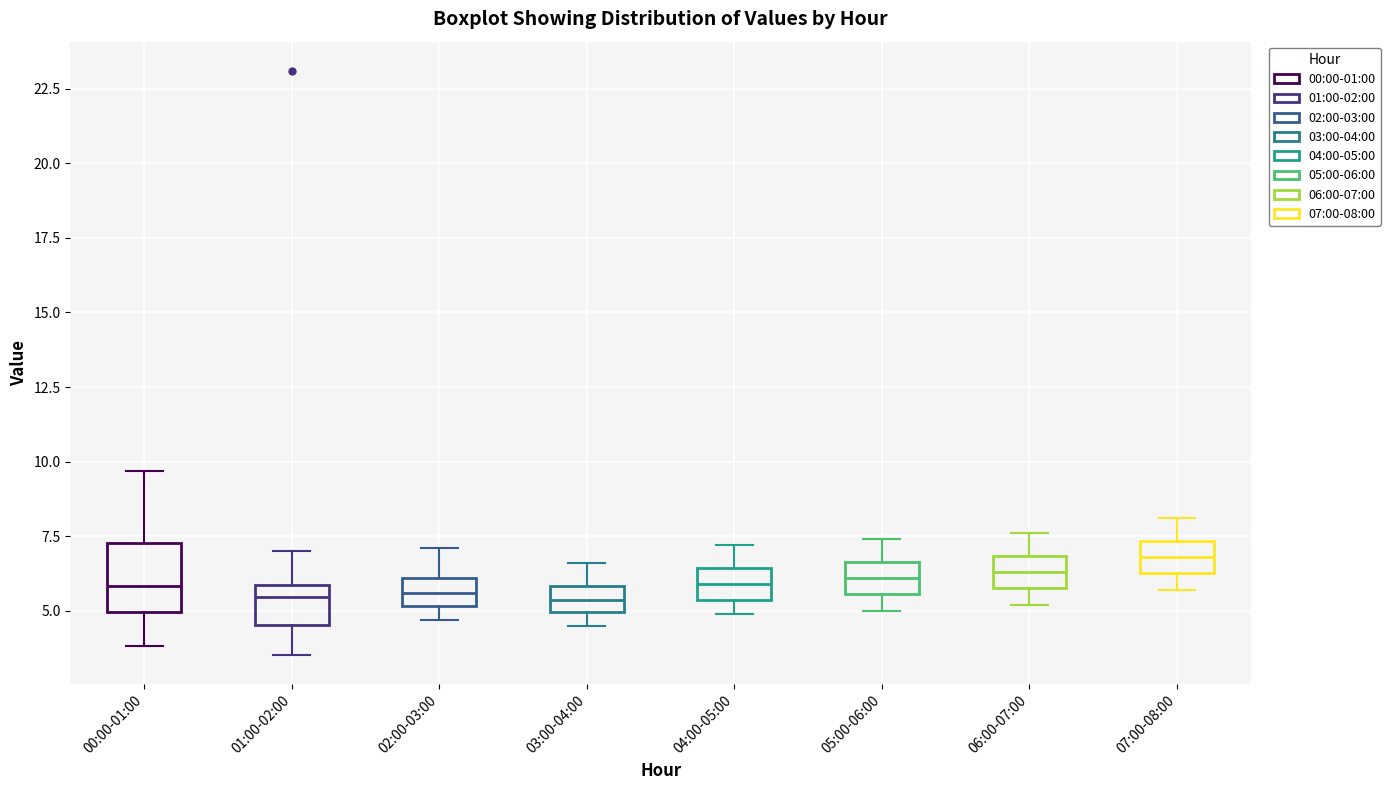

Which box is the tallest, from its lower edge to its upper edge?

00:00-01:00